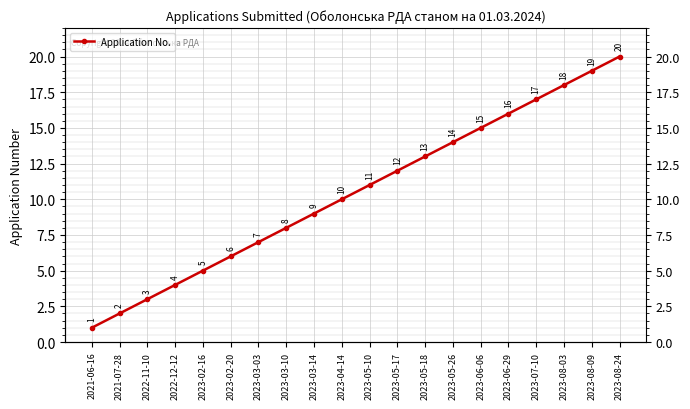

Approximately how many times larger is the value at 2023-07-10 compared to 2023-02-20?

2.8